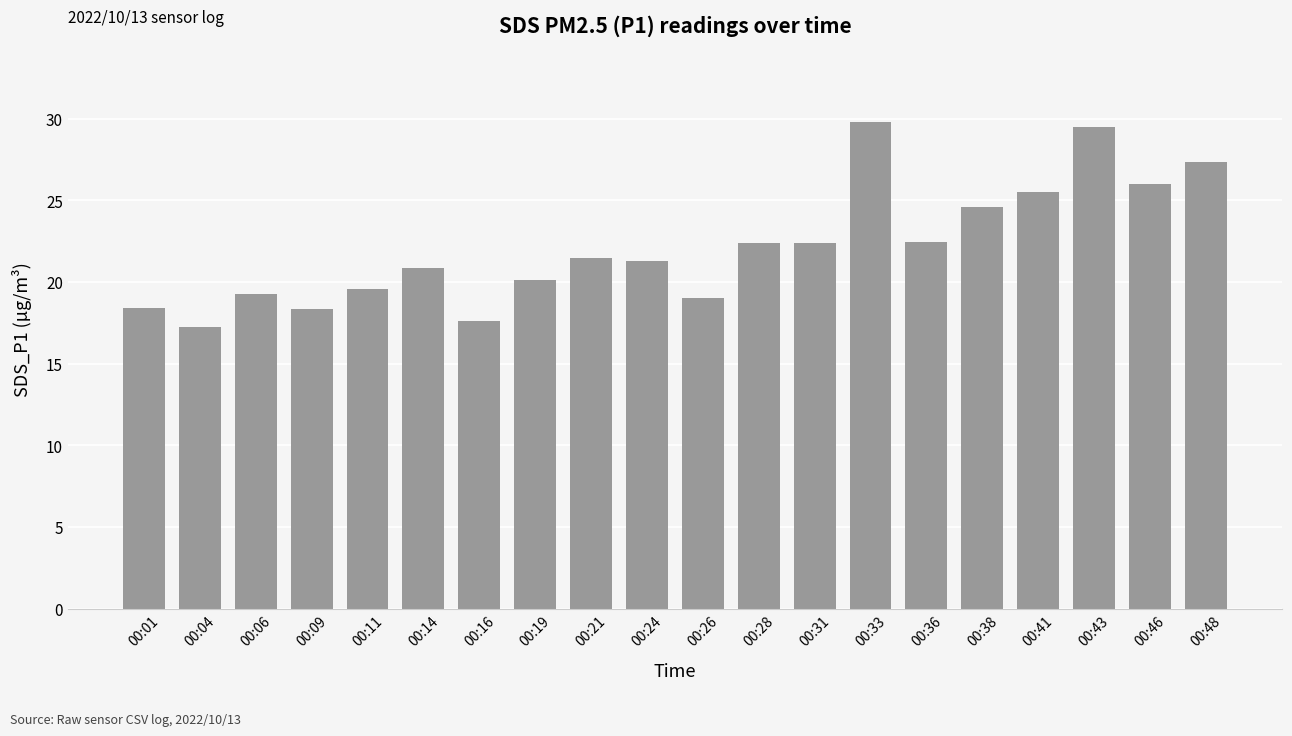

What is the sum of the values at 00:46 and 00:21?

47.5